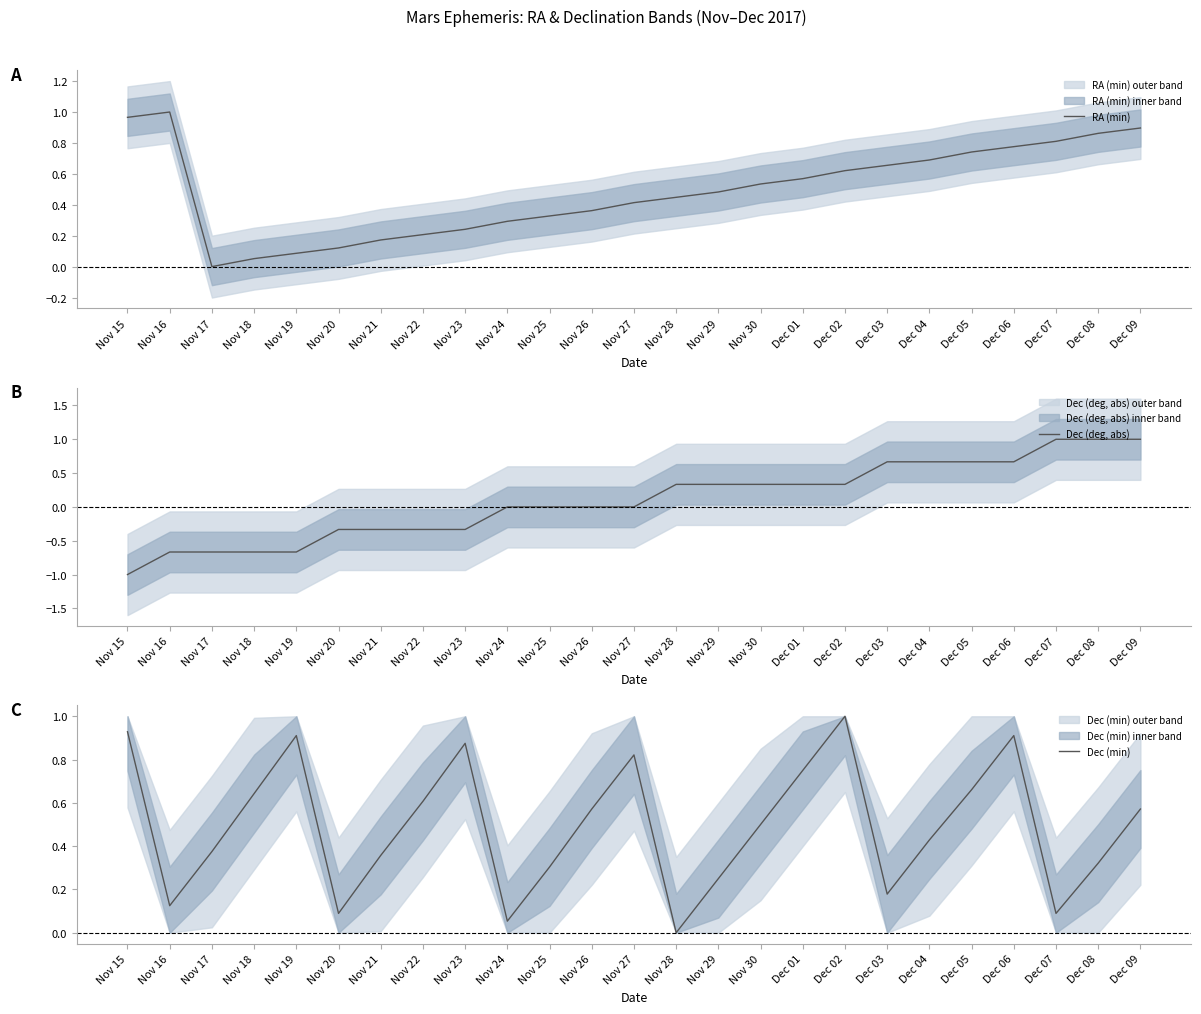

How many lines are shown in the chart?

3